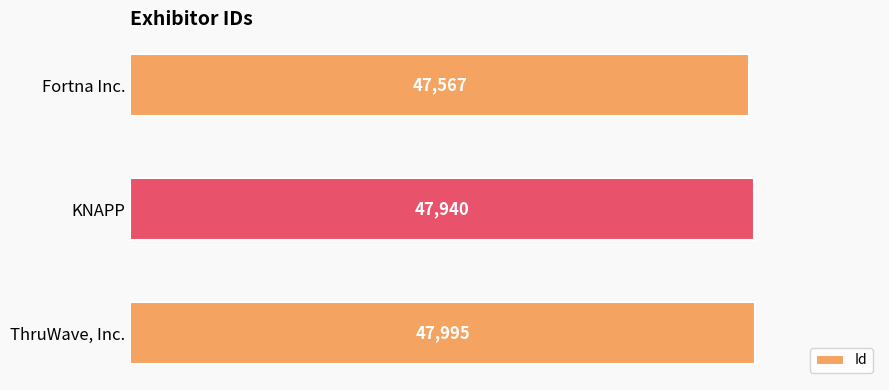

The chart shows a value of 47995 at ThruWave, Inc.. True or false?

True